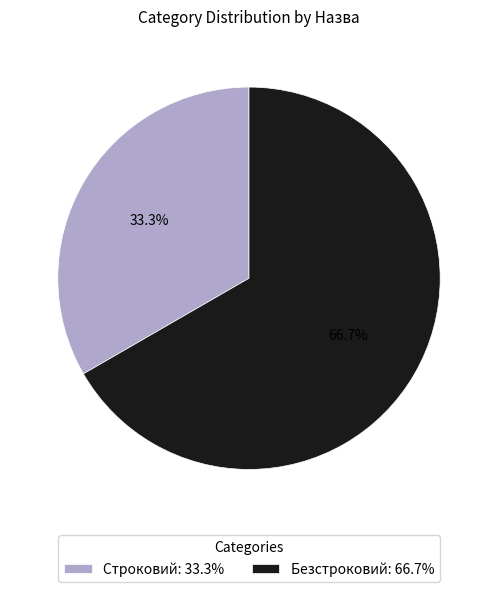

To the nearest percent, what portion does Строковий represent?

33%